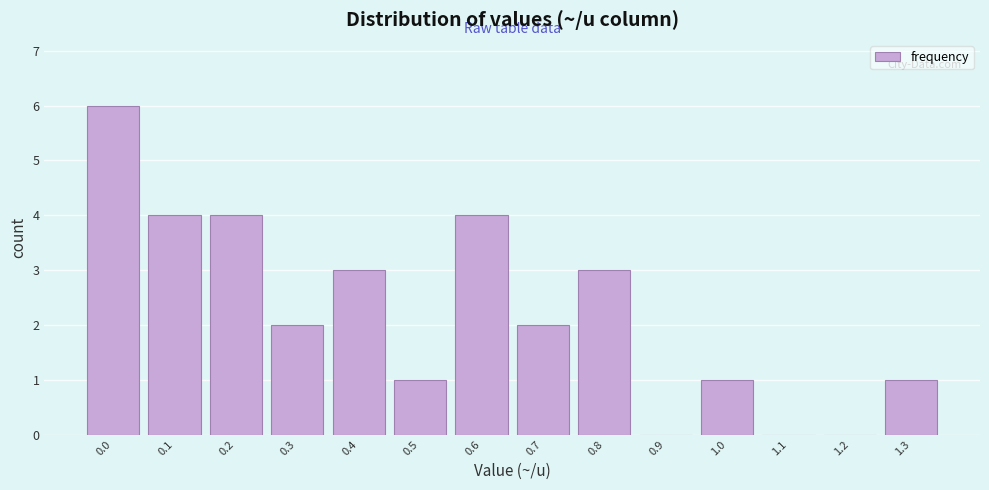

Reading left to right, transcribe all the data shown in this chart.

0.0=6	0.1=4	0.2=4	0.3=2	0.4=3	0.5=1	0.6=4	0.7=2	0.8=3	0.9=0	1.0=1	1.1=0	1.2=0	1.3=1